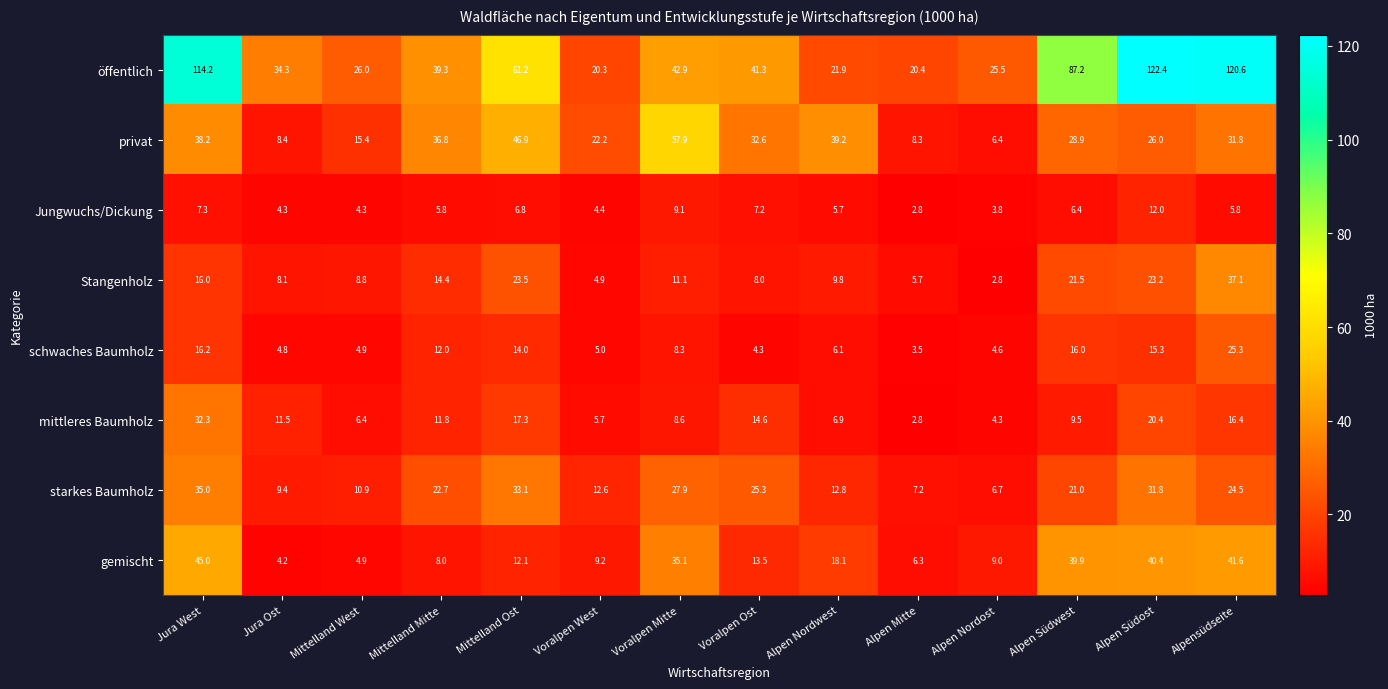

What is the total value across all series at Alpen Mitte?

57.0